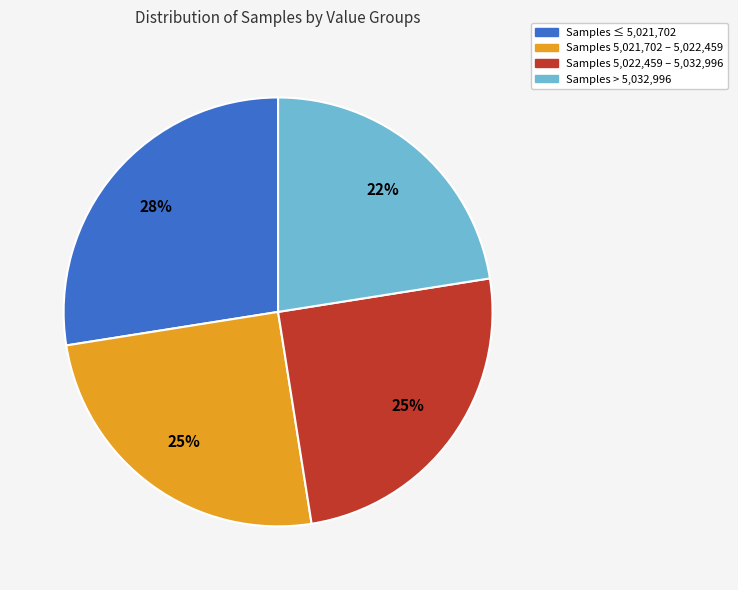

Which slice is the smallest?

Samples > 5,032,996